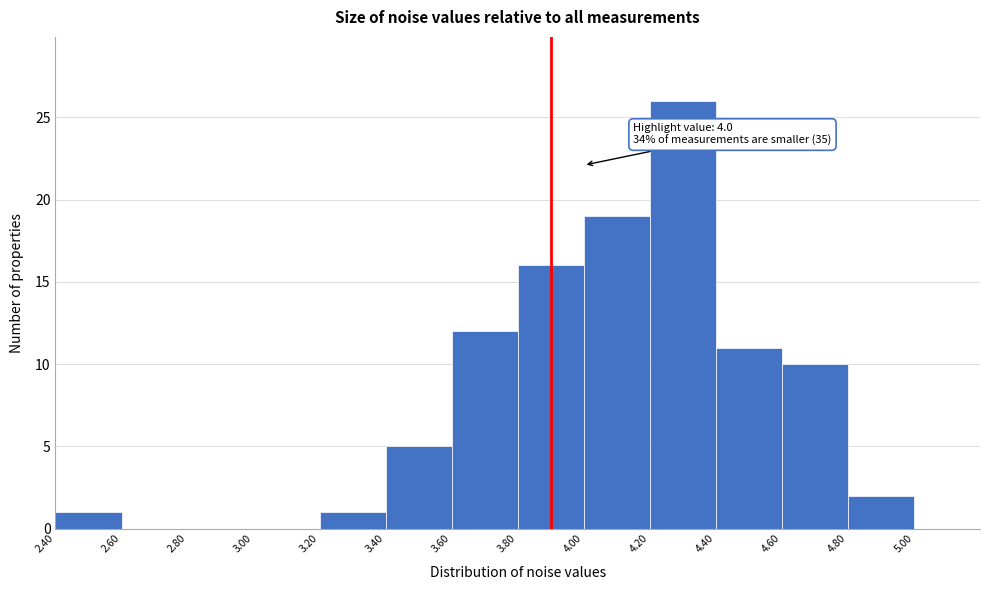

Over which range of the x-axis is the bar tallest?

4.20 to 4.40